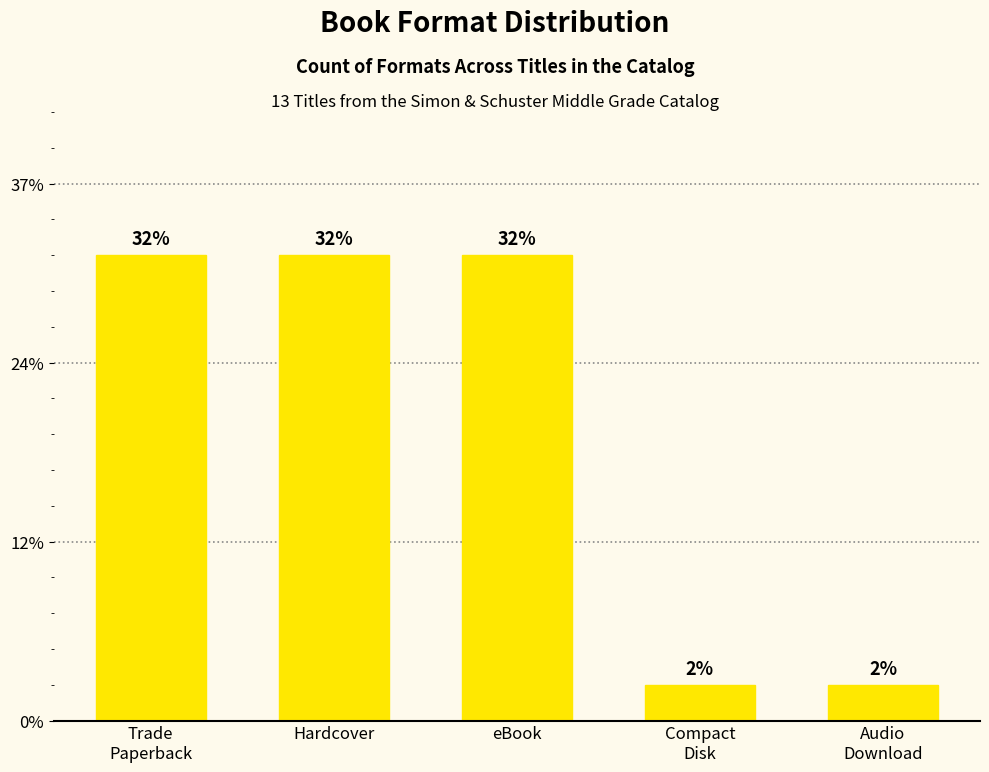

What is the label of the 4th bar from the right?

Hardcover